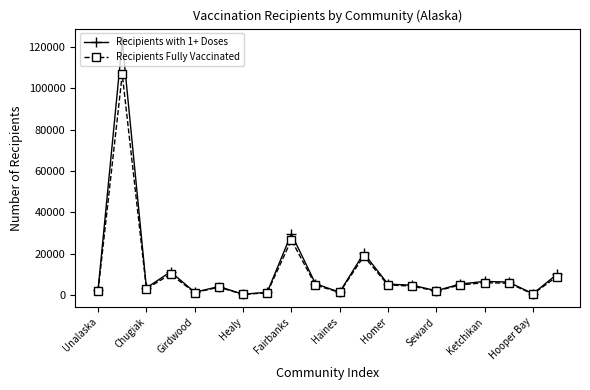

Which series has the largest range (max minus min)?

Recipients with 1+ Doses